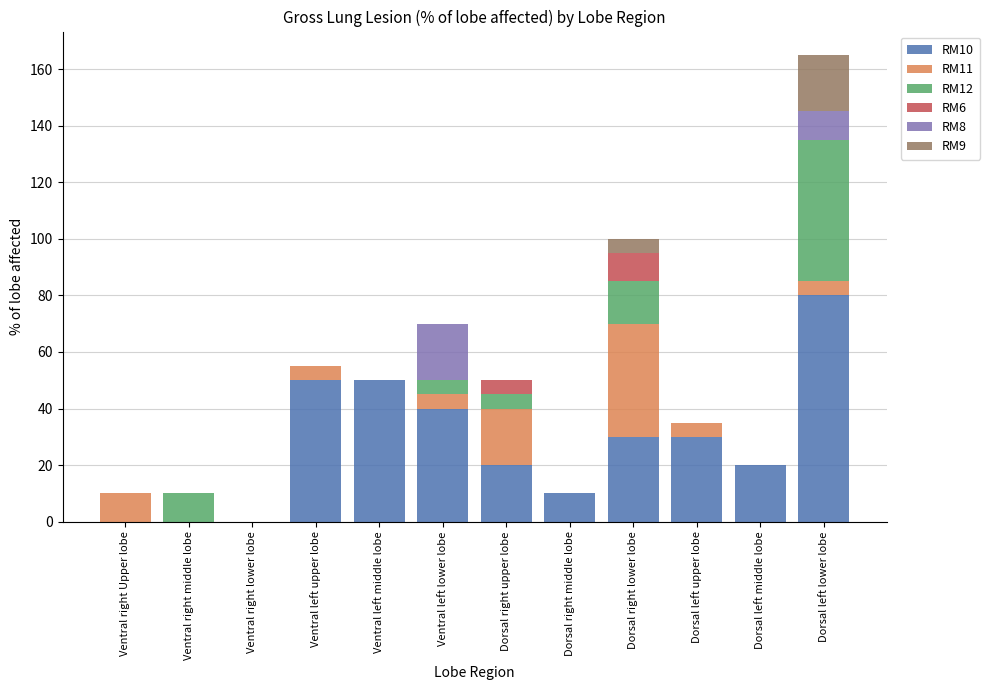

Are the bars horizontal?

No